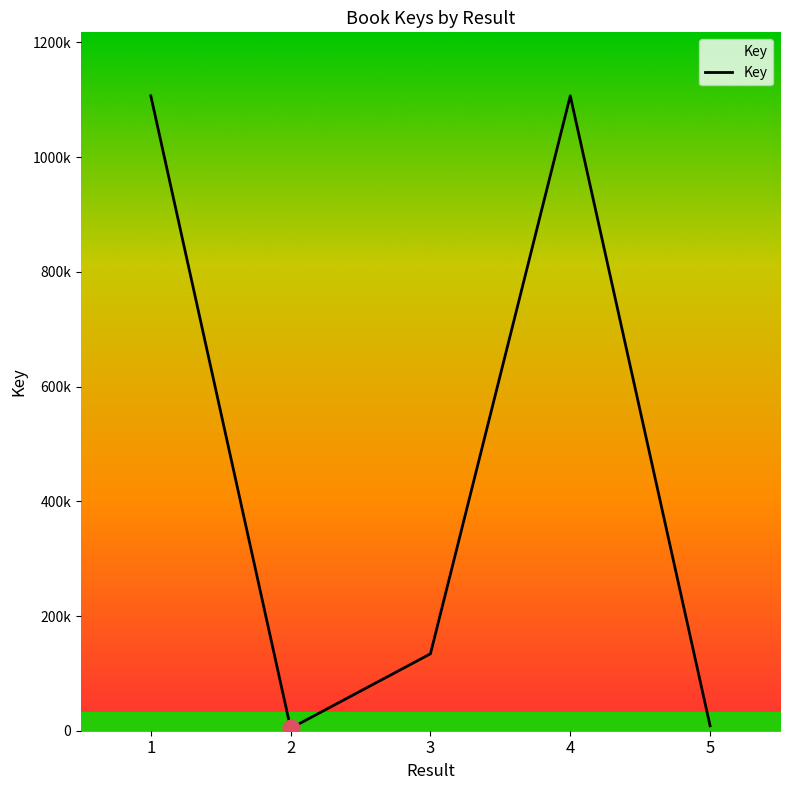

Rank the categories by value from lowest to highest.

2, 5, 3, 4, 1